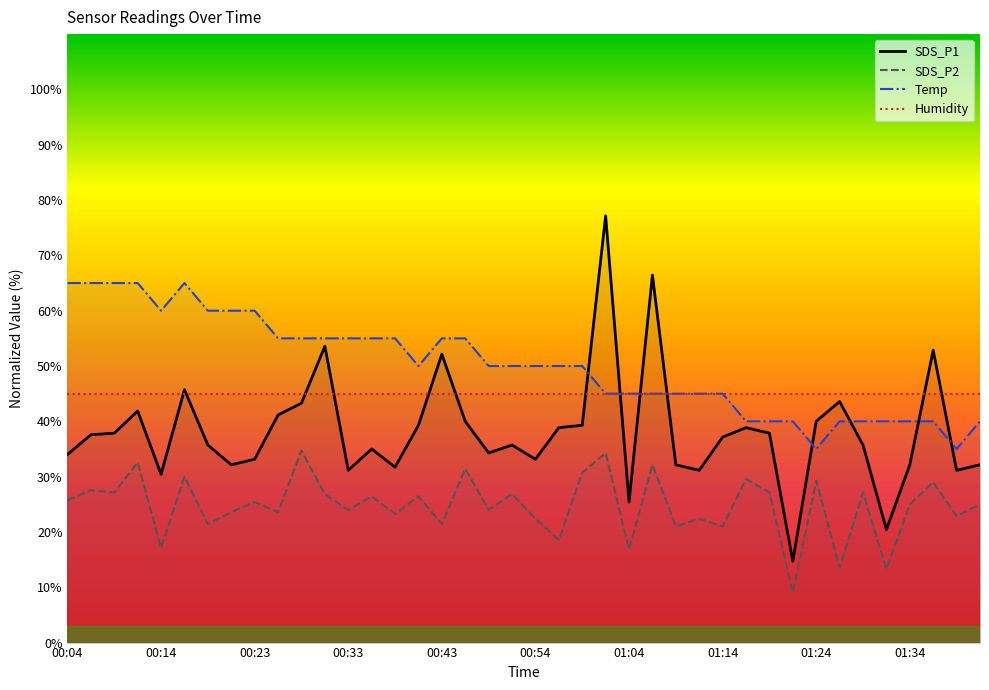

Which series has the largest range (max minus min)?

SDS_P1